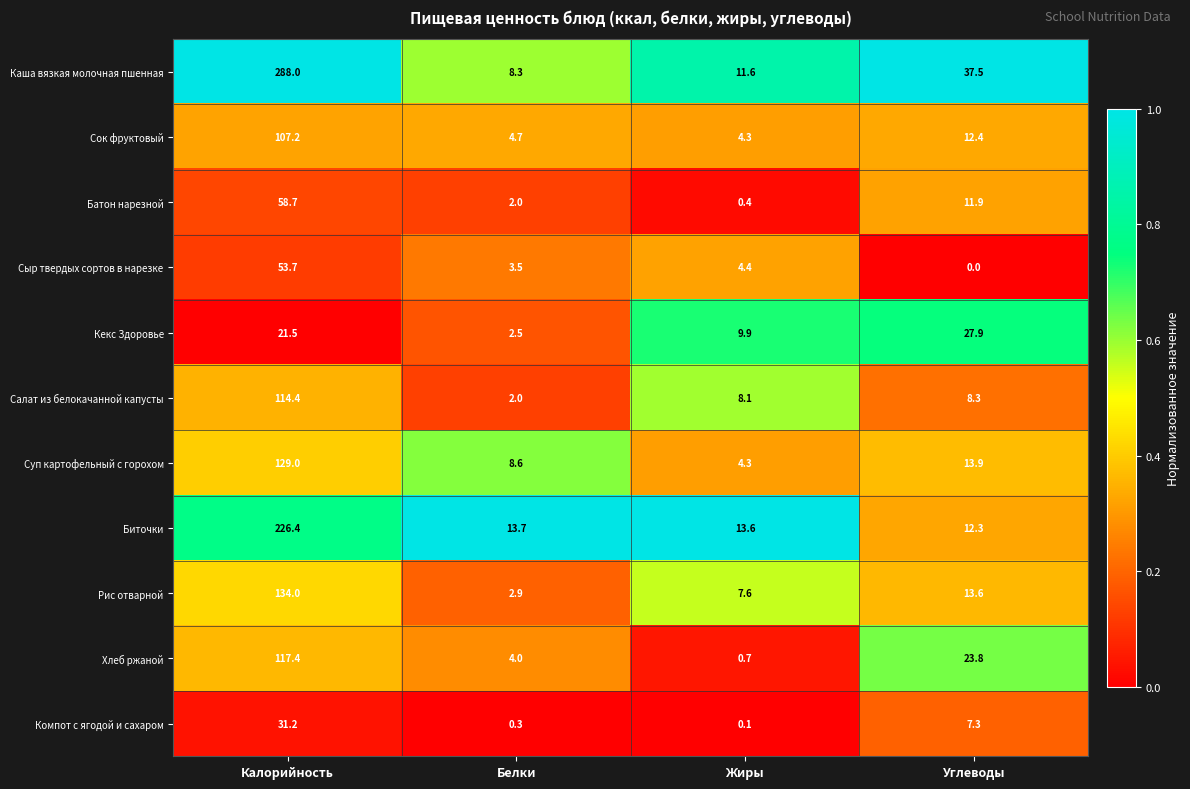

List the labels in order of Биточки value, smallest first.

Углеводы, Жиры, Белки, Калорийность